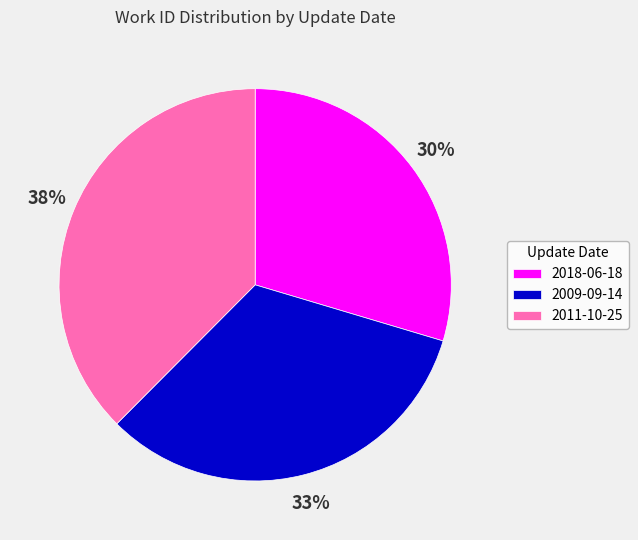

How many segments does this pie chart have?

3